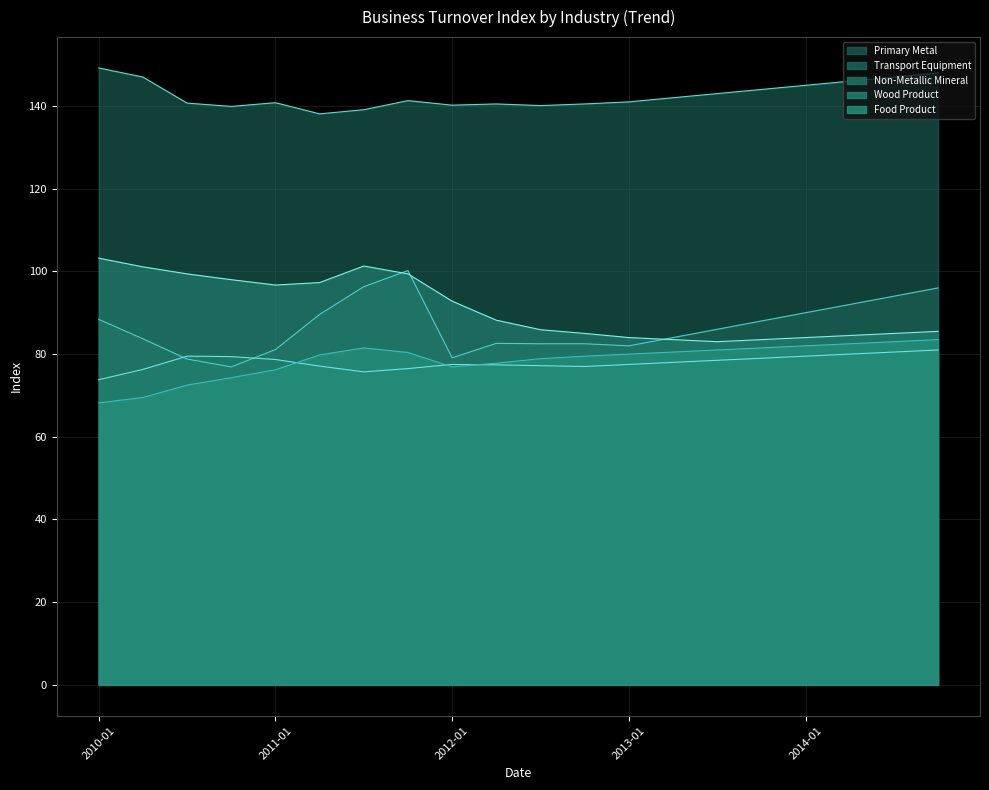

What is the label of the 10th point from the left?

2012-04